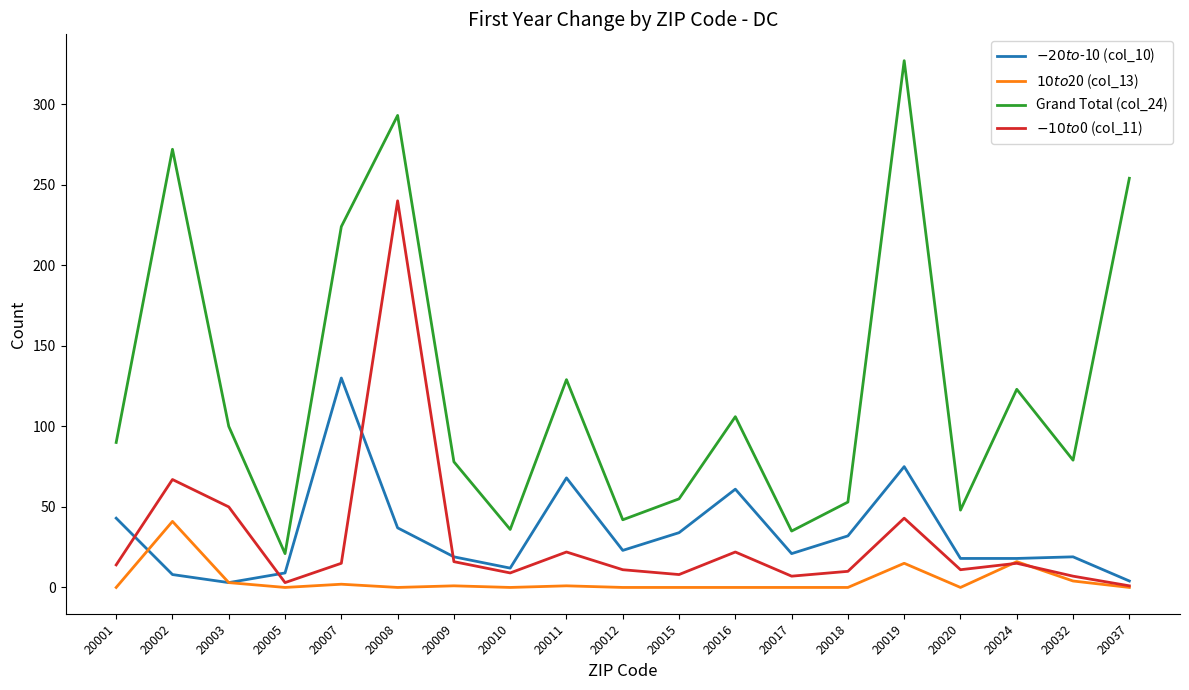

What is the maximum value shown in the chart?

327